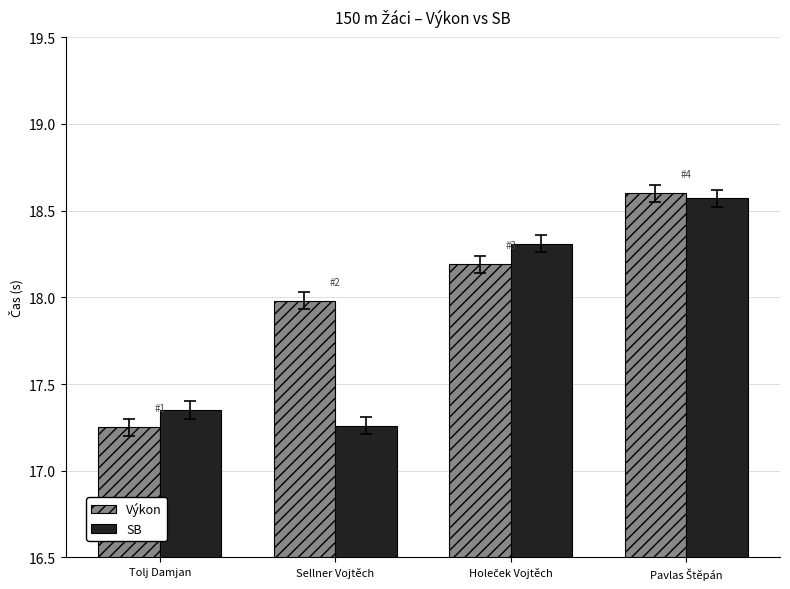

Where is Výkon nearest to the value 17?

Tolj Damjan